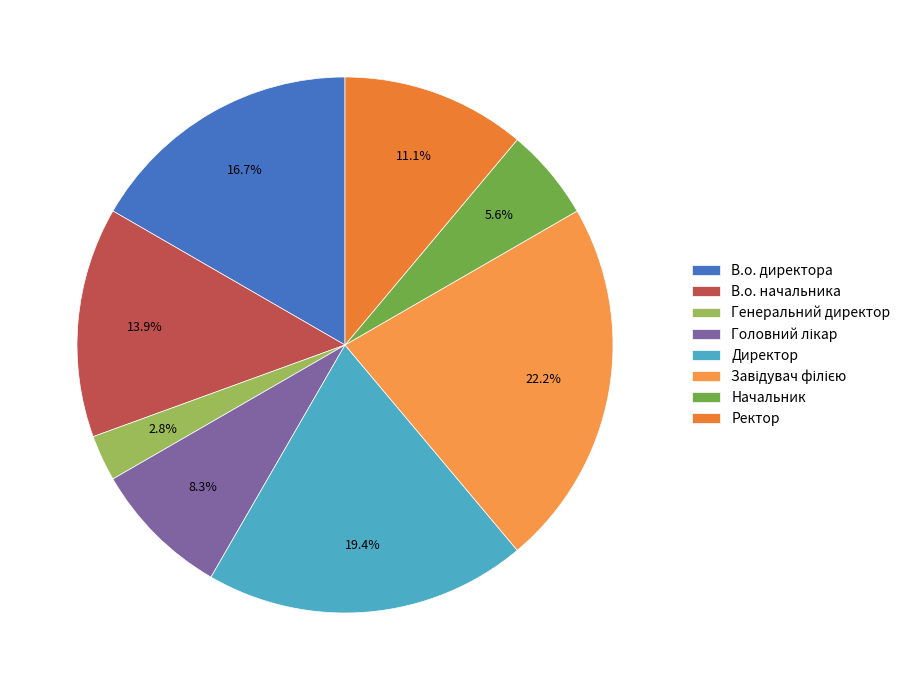

Is Головний лікар the majority of the pie?

No